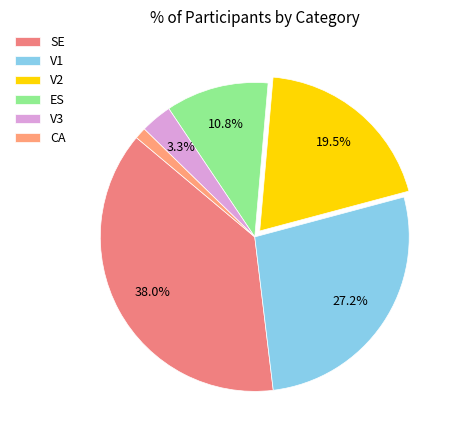

How many segments does this pie chart have?

6